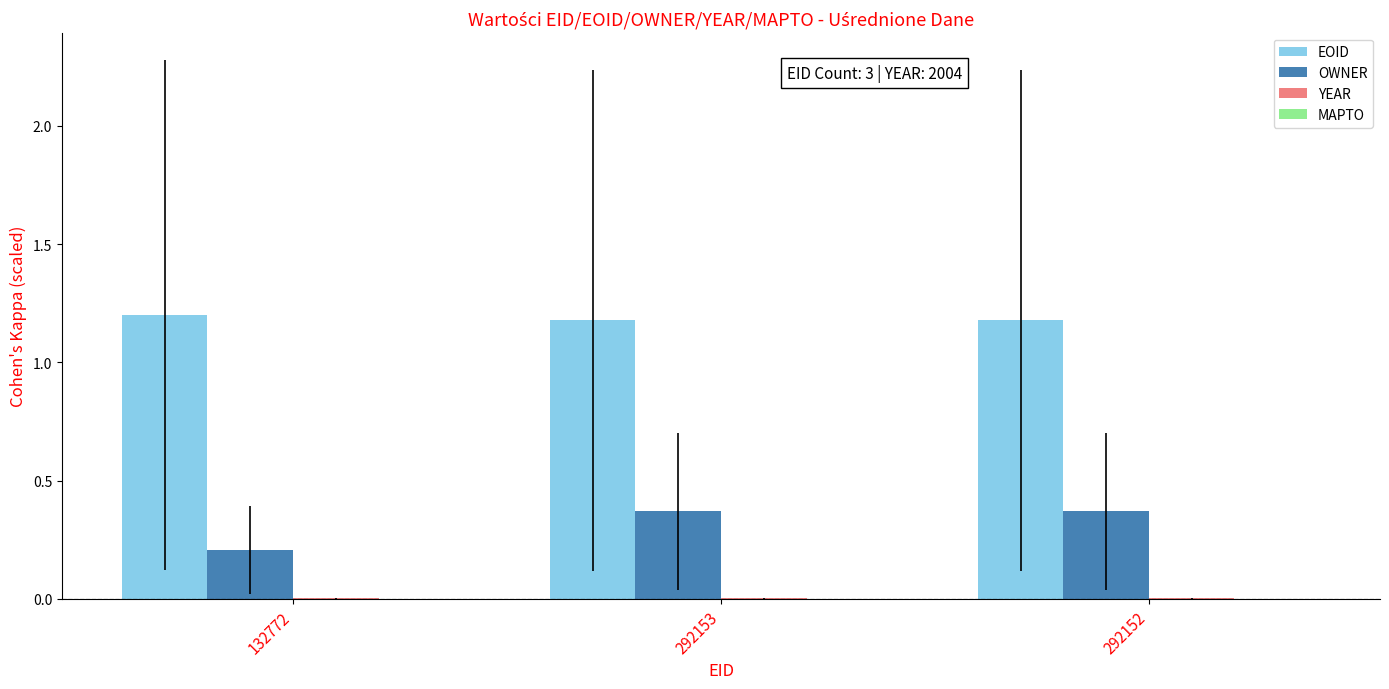

Which series has the largest total across all categories?

EOID